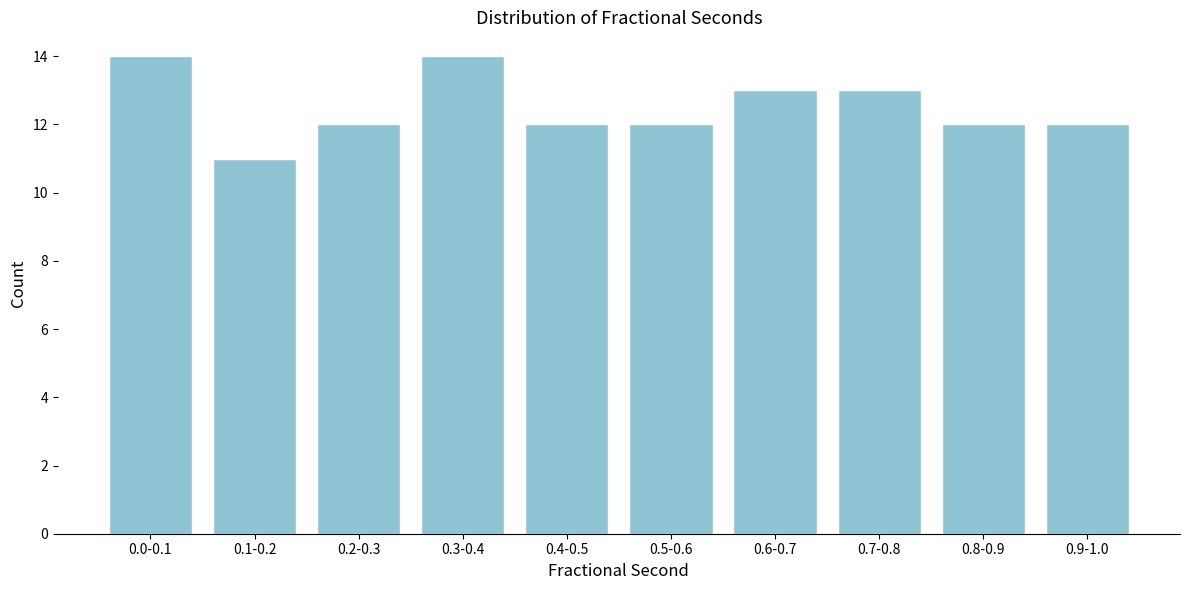

Reading left to right, transcribe all the data shown in this chart.

14	11	12	14	12	12	13	13	12	12